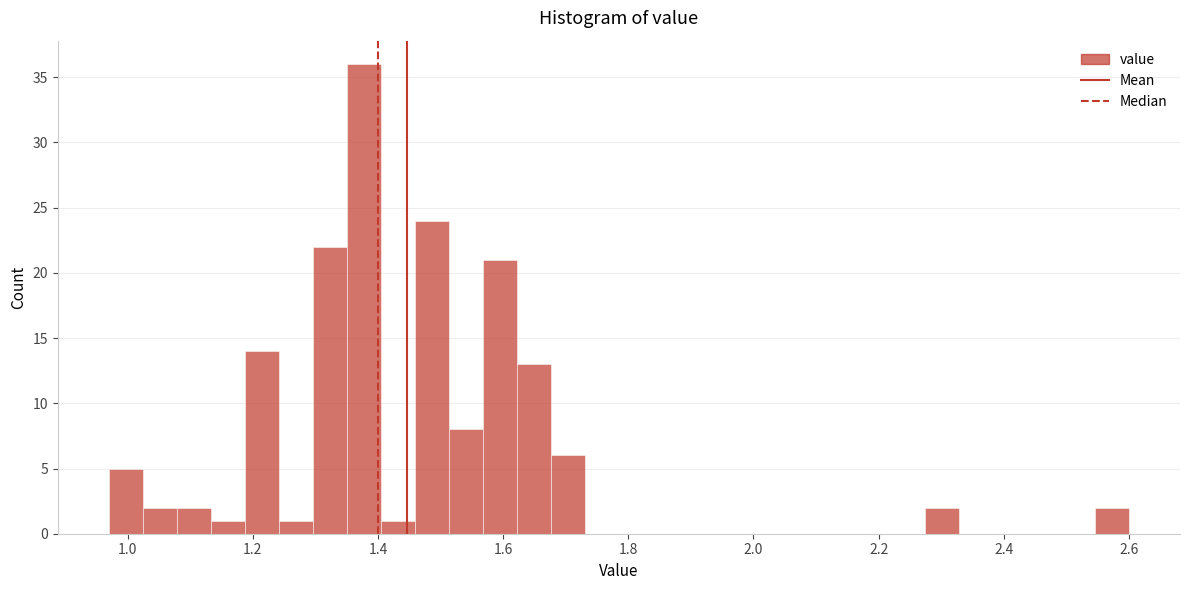

Read against the x-axis, roughly where is the centre of the tallest bar?

1.38